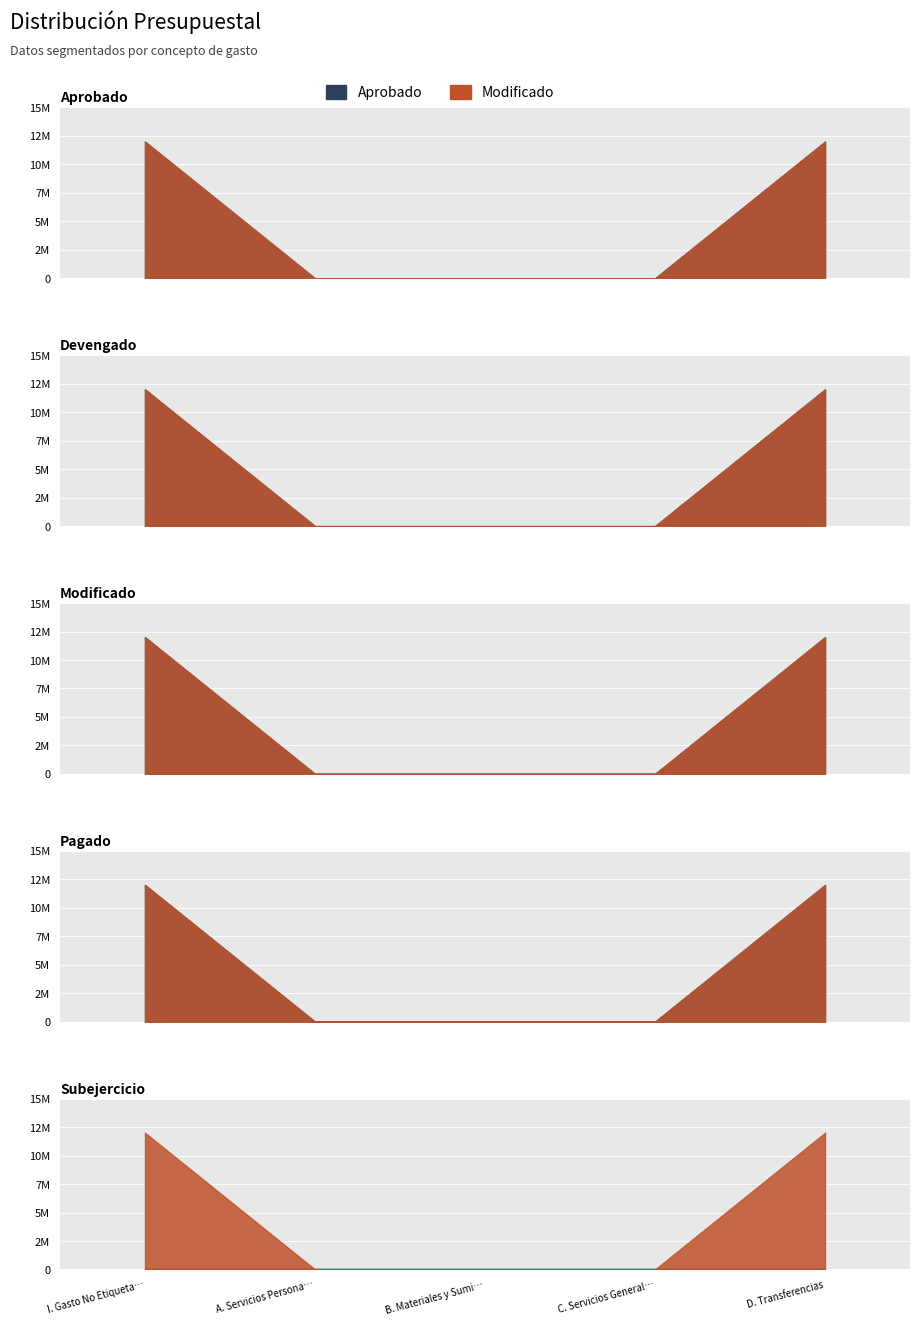

What is the spread (max minus min) of values at I. Gasto No Etiquetado?

12000000